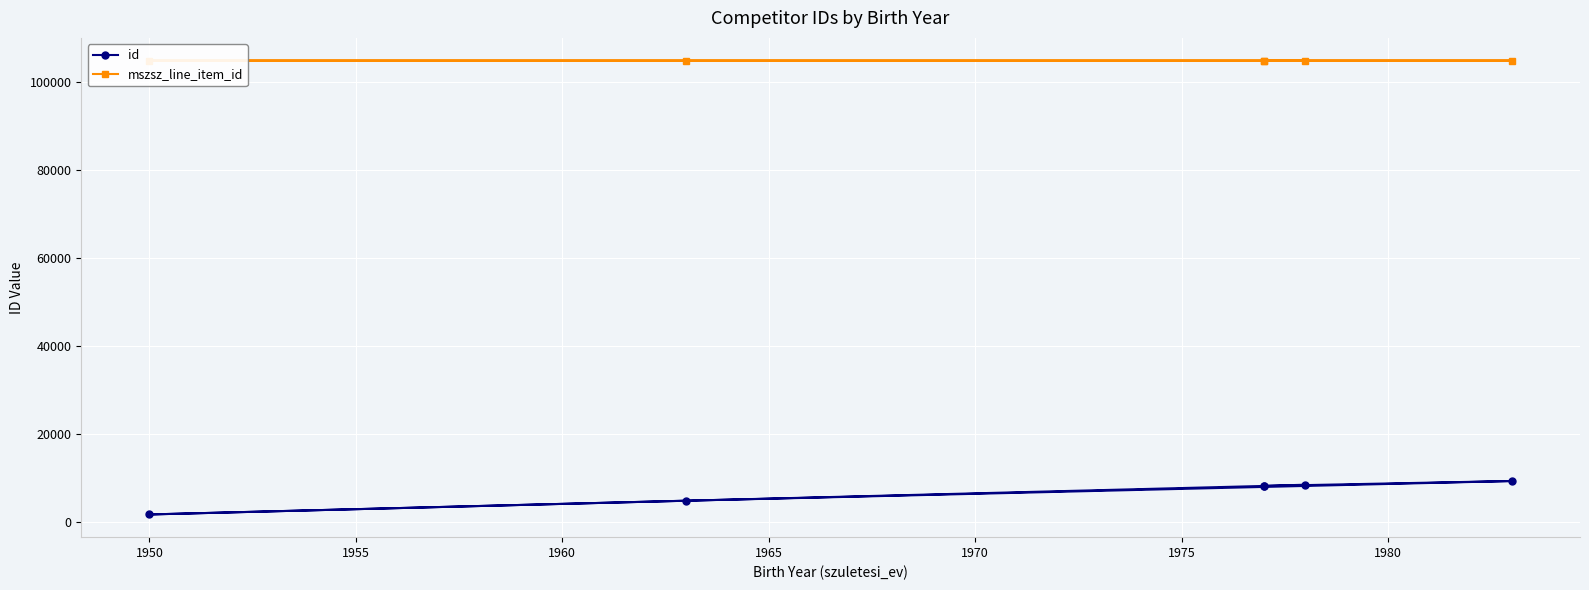

What is the approximate value of mszsz_line_item_id at 1960?

104903